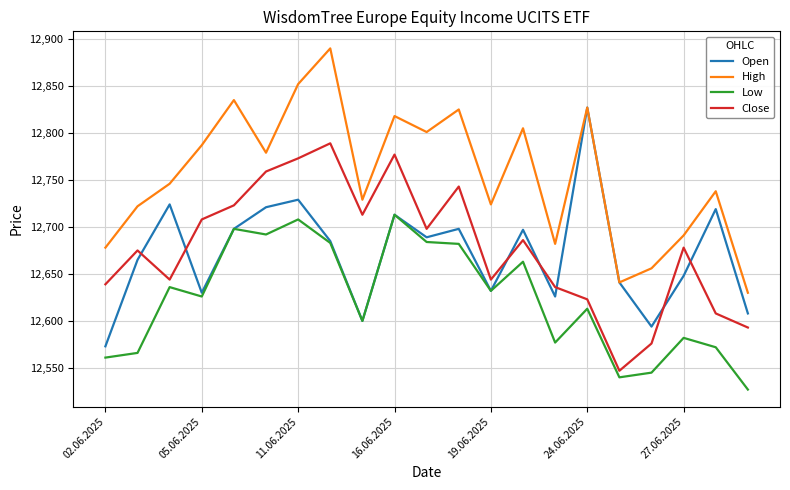

What is the minimum value for Low?

12527